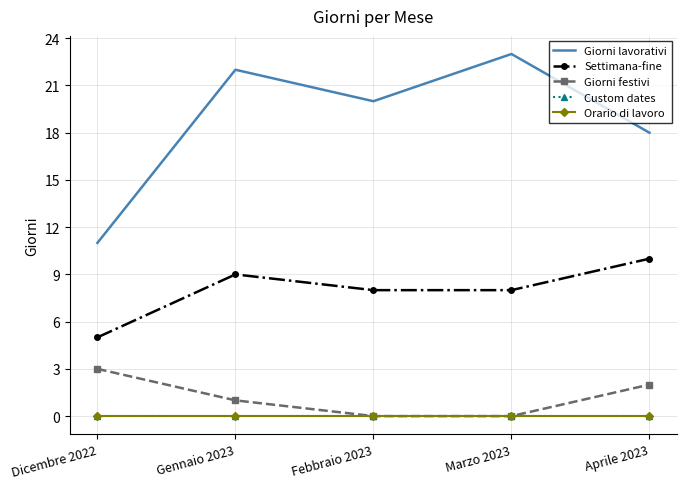

What is the total value across all series at Febbraio 2023?

28